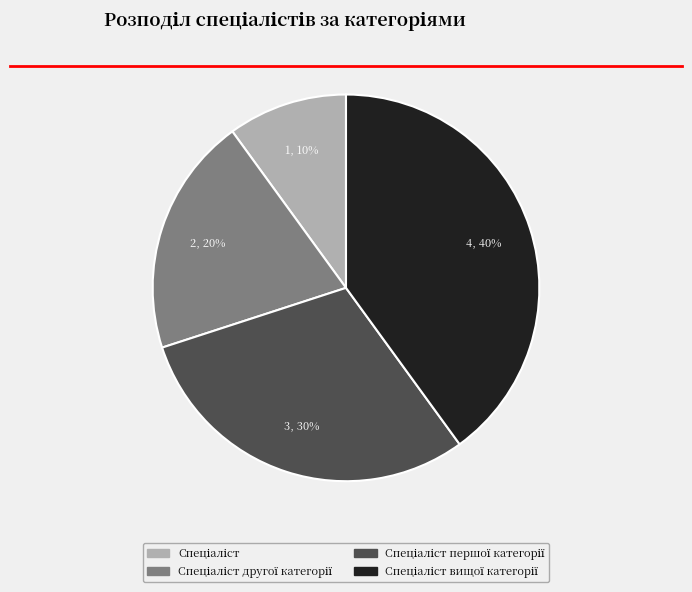

Does any single category account for the majority?

No